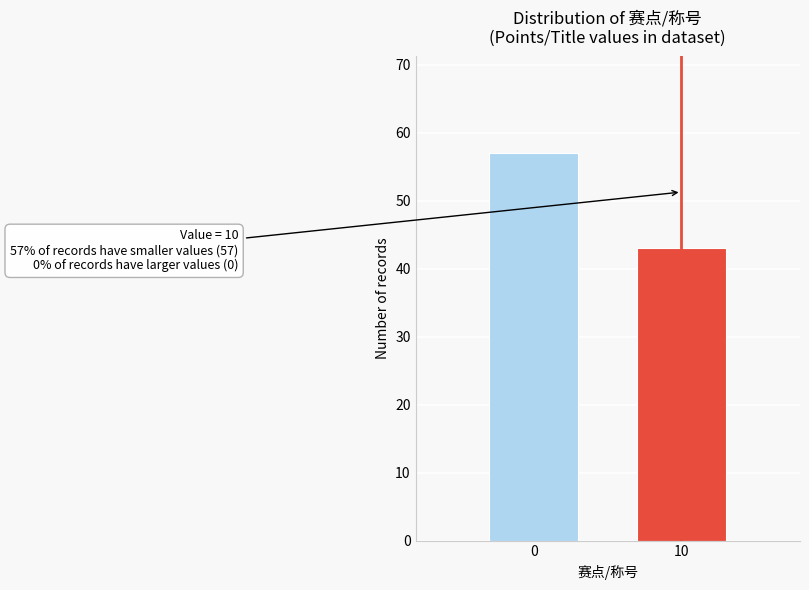

Reading left to right, list all the values displayed in this chart.

0=57	10=43